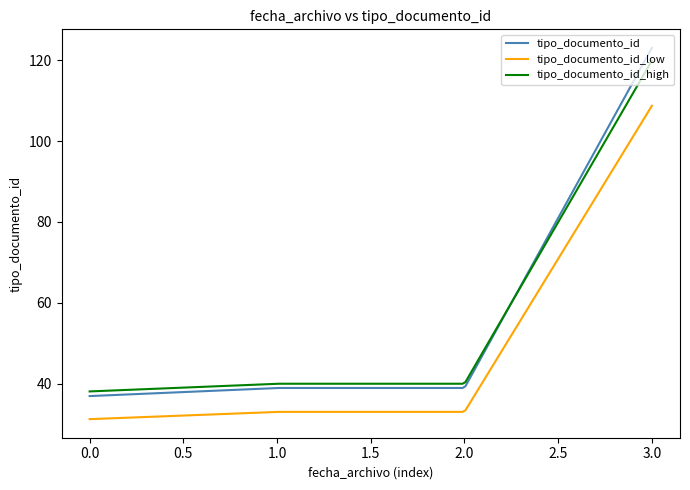

Which series has the widest spread of values?

tipo_documento_id